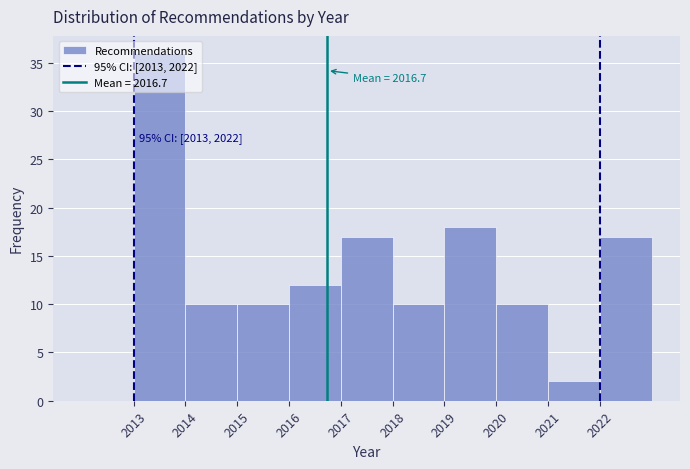

Over which range of the x-axis is the bar tallest?

2013 to 2014